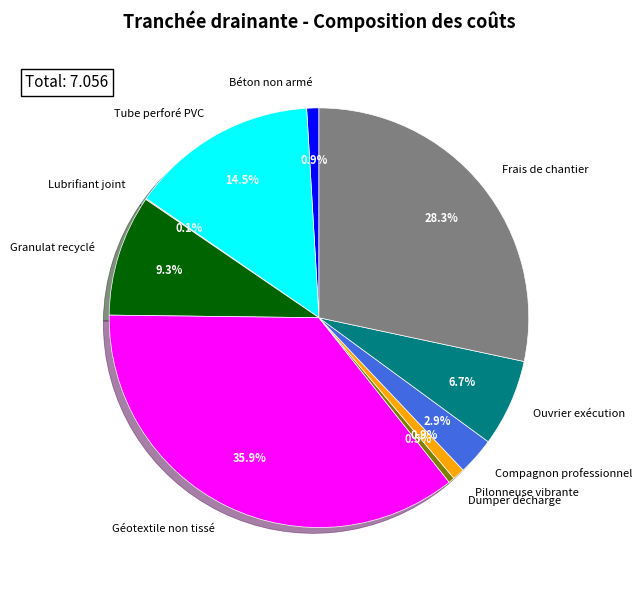

Is there any slice that represents more than half of the pie?

No